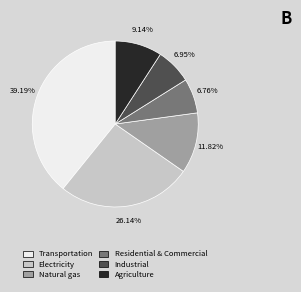

Which slice is the largest?

Transportation